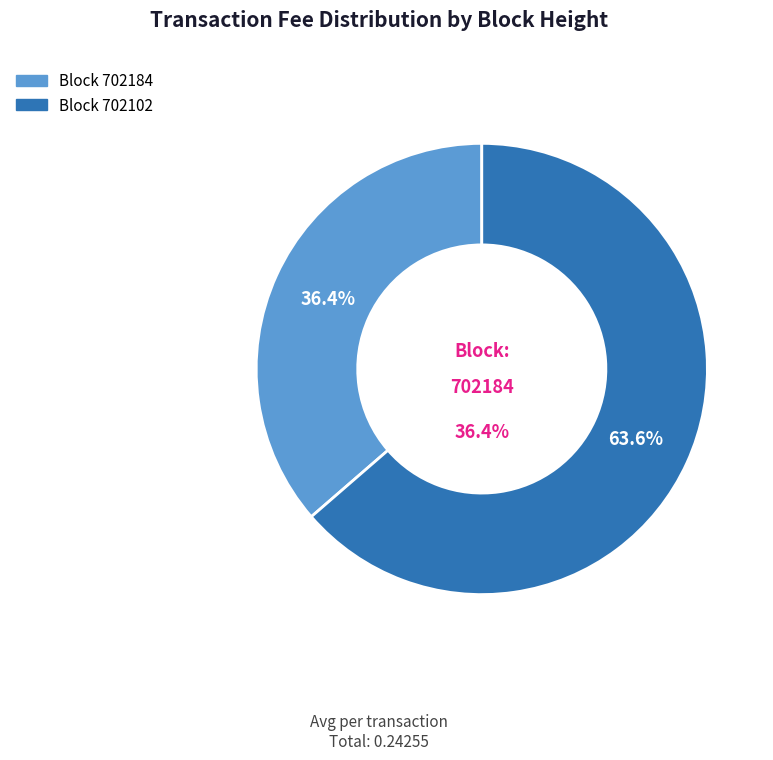

The 702184 slice represents 50% of the pie. True or false?

False